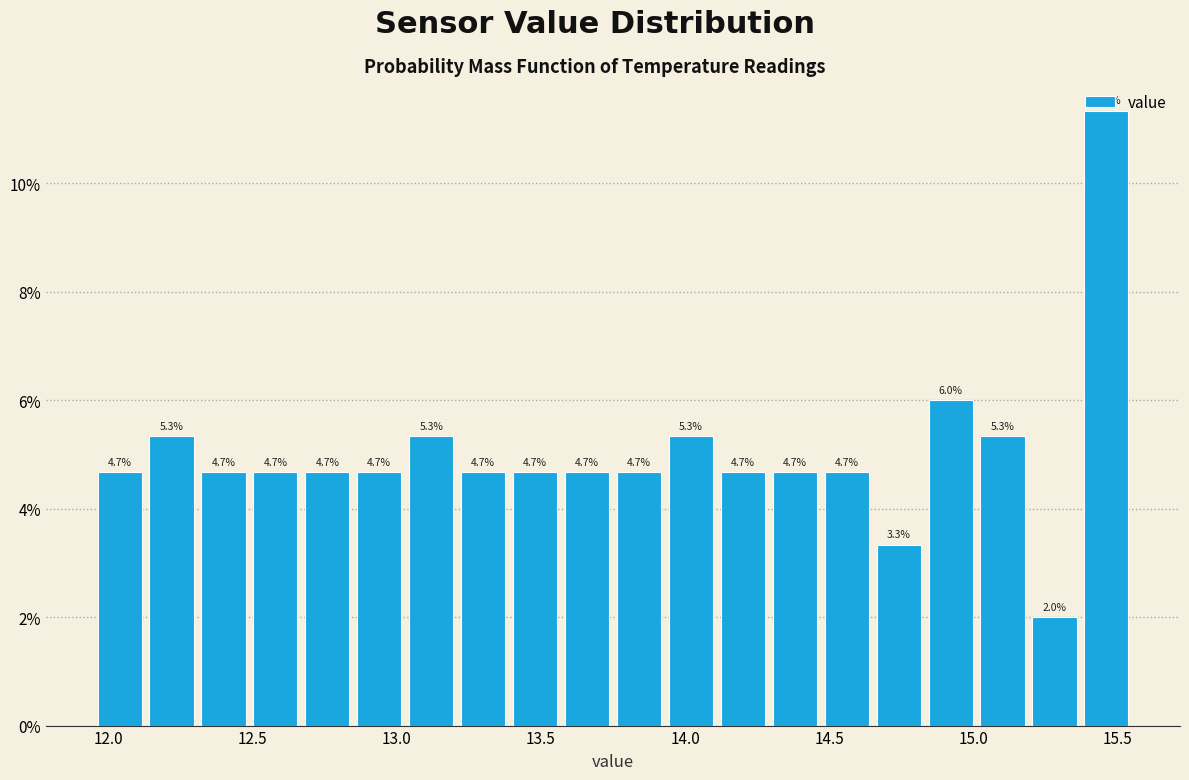

Around what value on the x-axis is the tallest bar? Give the approximate position of its centre, as read against the axis.

15.45